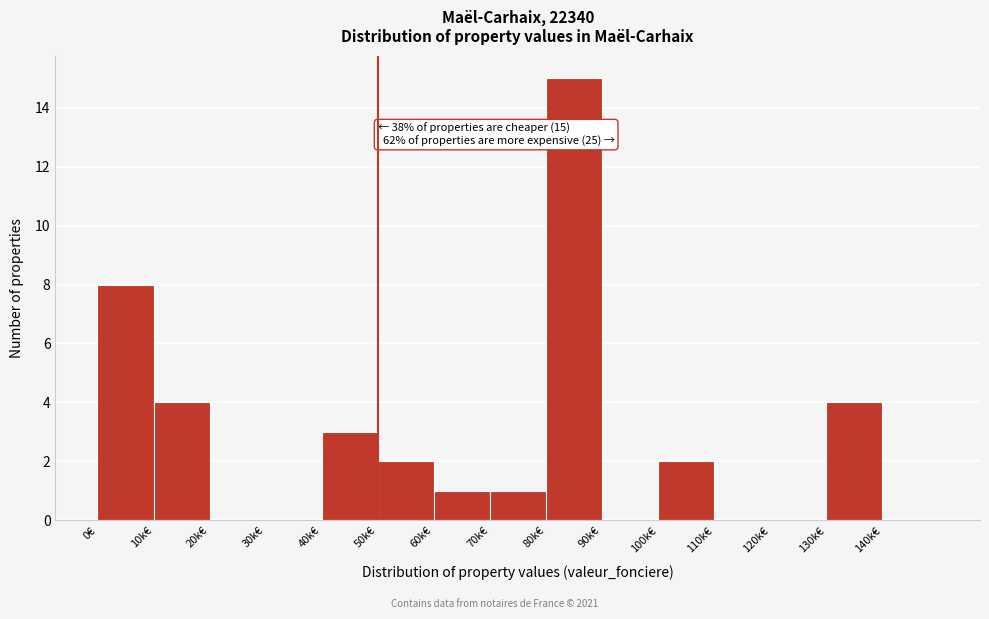

Reading left to right, list all the values displayed in this chart.

0€=8	10k€=4	20k€=0	30k€=0	40k€=3	50k€=2	60k€=1	70k€=1	80k€=15	90k€=0	100k€=2	110k€=0	120k€=0	130k€=4	140k€=0